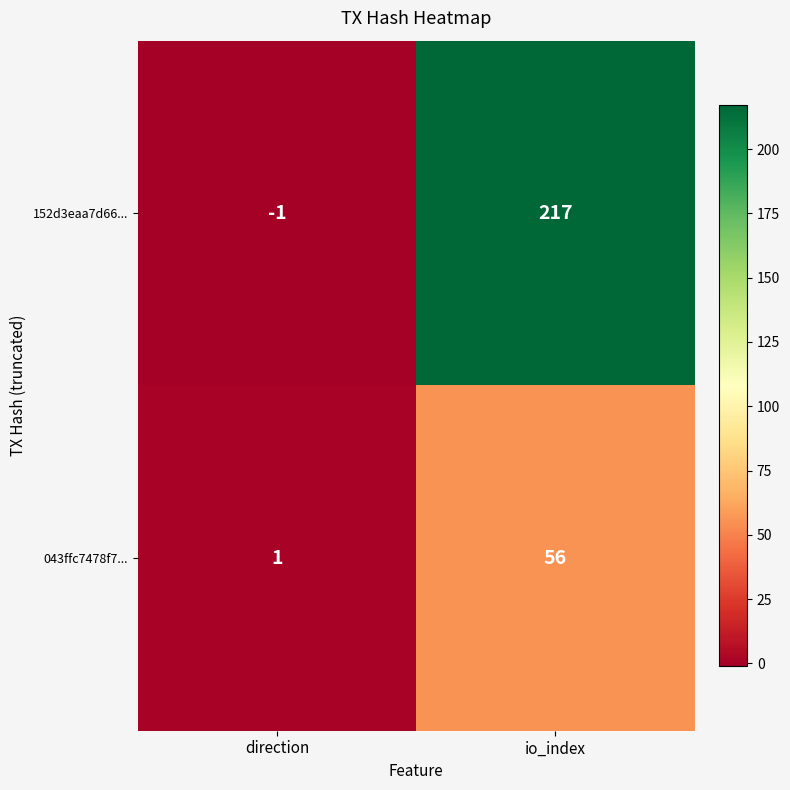

The value of 043ffc7478f7... at direction is 2. True or false?

False